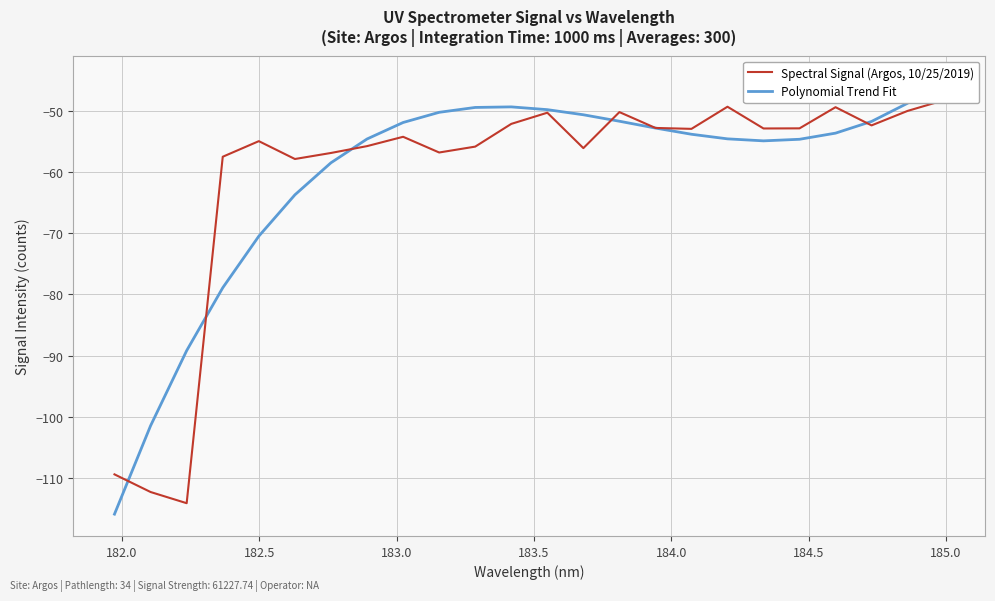

True or false: Spectral Signal (Argos, 10/25/2019) has a value of -12.8 at 11.

False